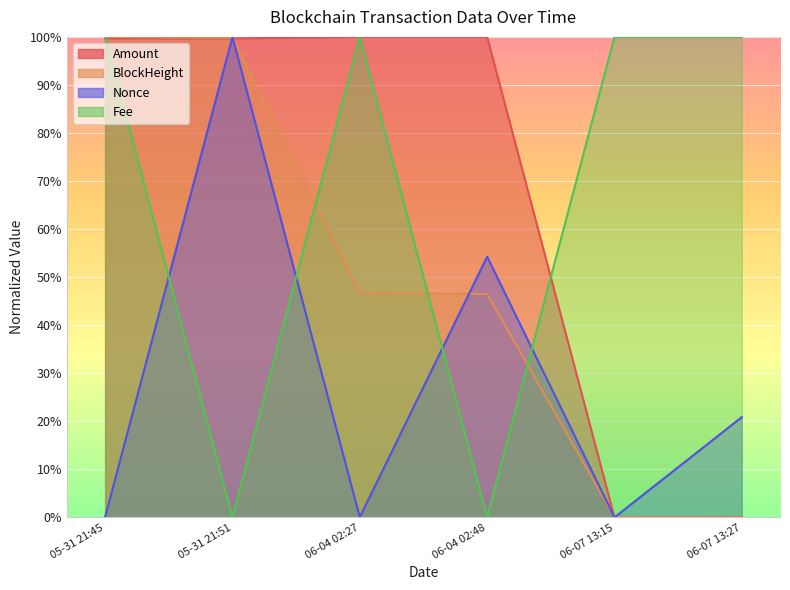

What is the average value of the BlockHeight series?

48.8